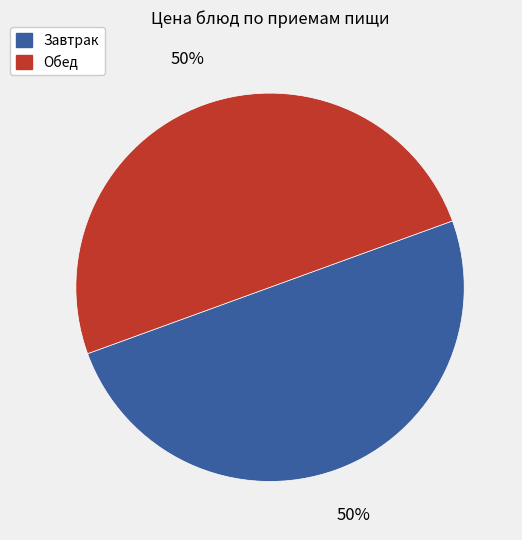

To the nearest percent, what is the average slice percentage?

50%